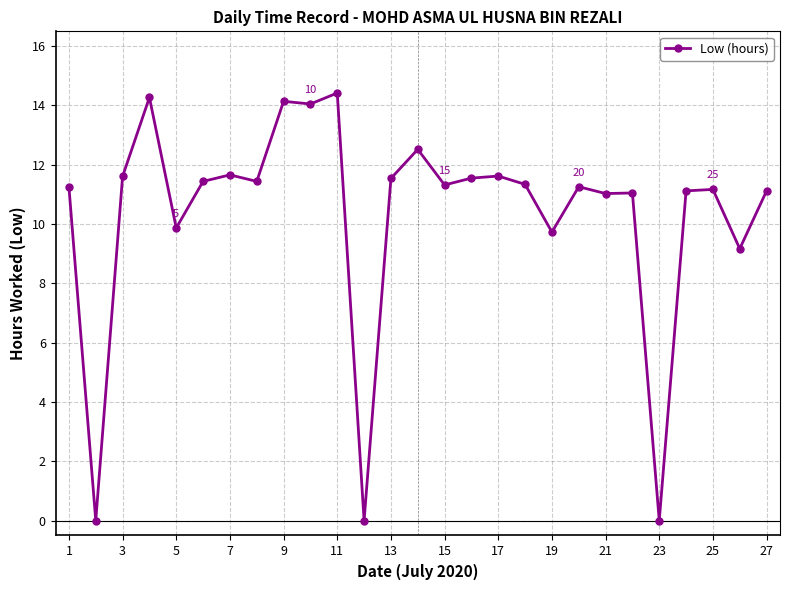

What is the value of the 24th point from the left?

11.1